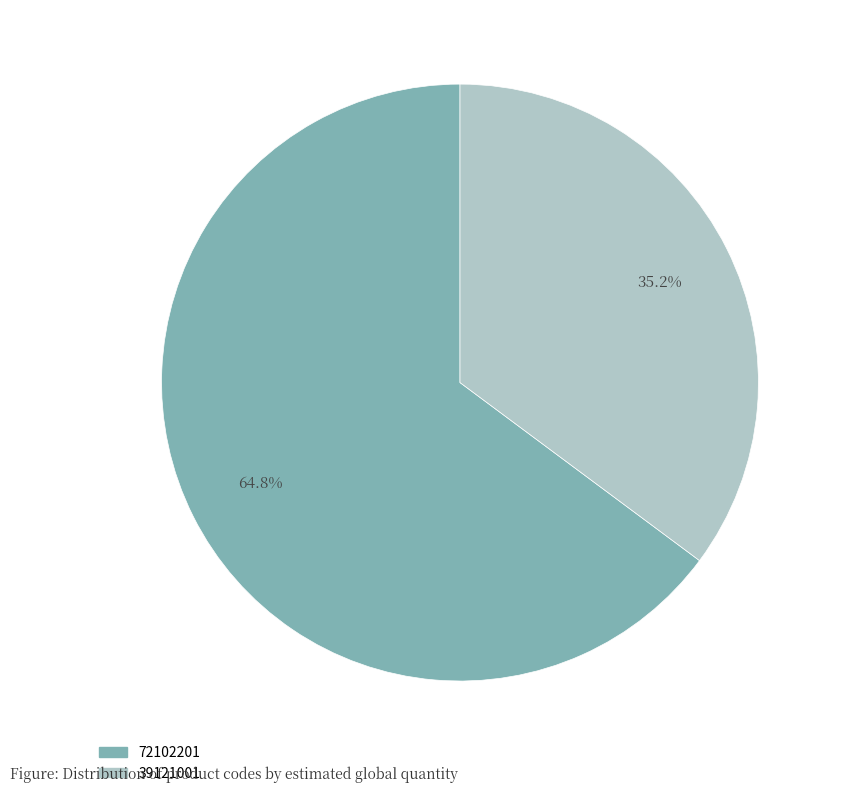

Which has a higher value, 39121001 or 72102201?

72102201